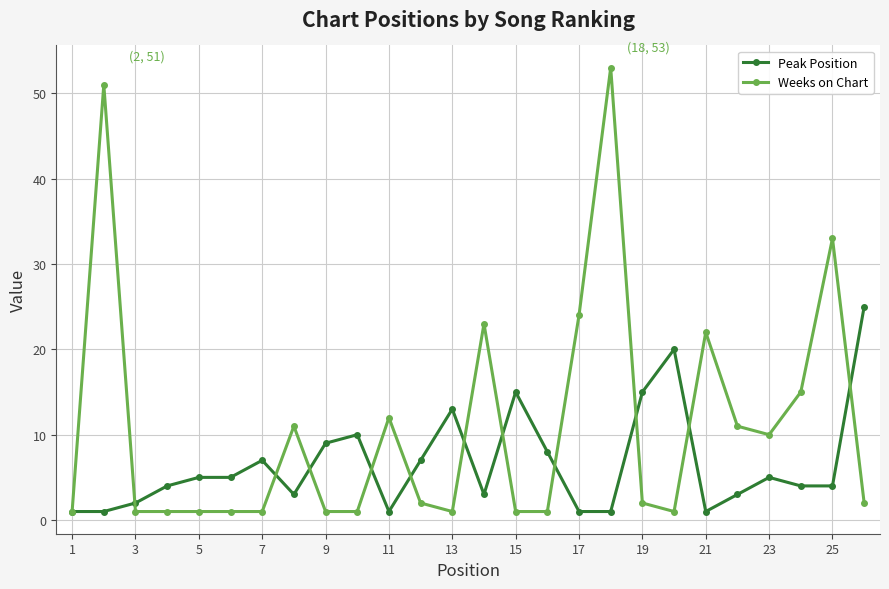

At how many categories does at least one series exceed 28?

3